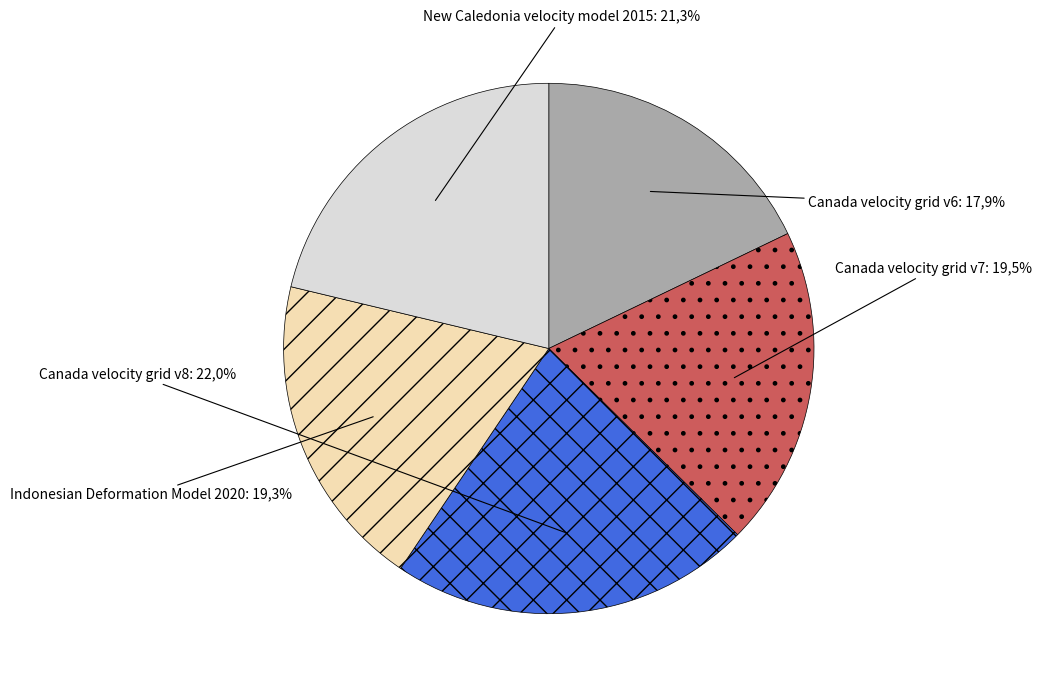

Which category has the smallest portion of the pie?

Canada velocity grid v6